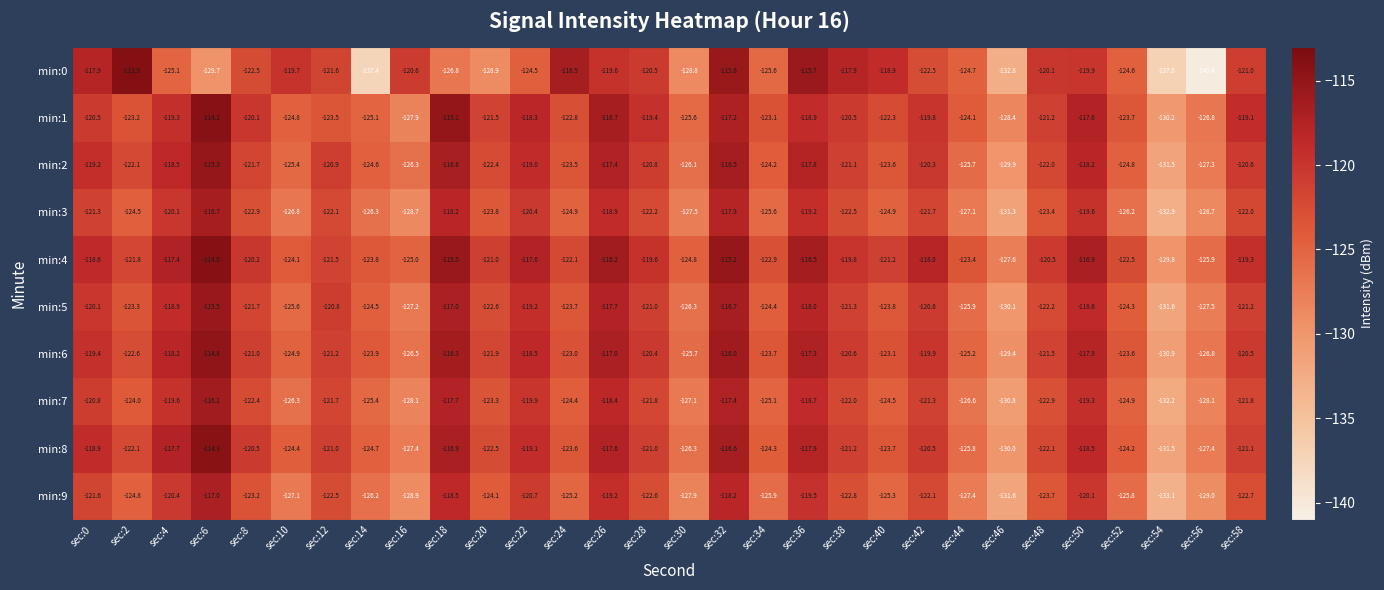

Is it true that min:2 equals -115.3 at sec:6?

True